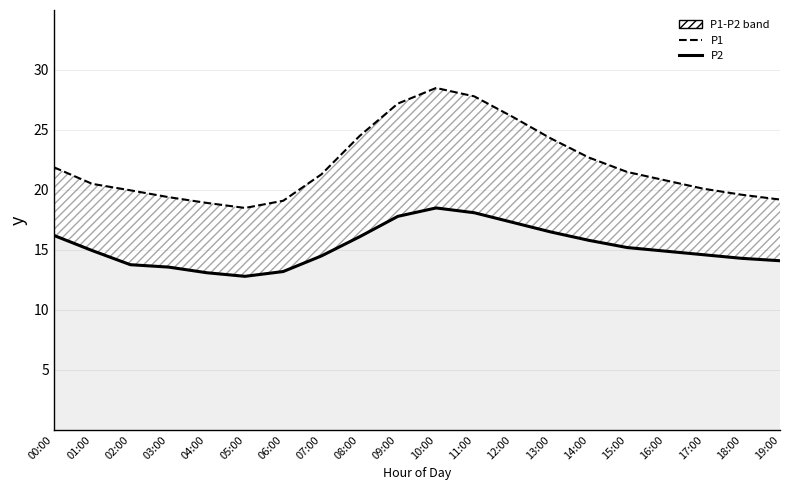

In P2, how many points are higher than both neighbors (excluding endpoints)?

1